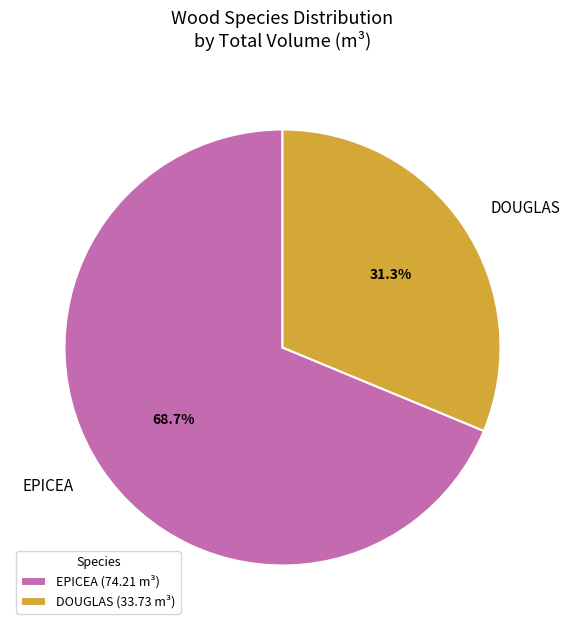

What is the ratio of the value at EPICEA to the value at DOUGLAS?

2.2